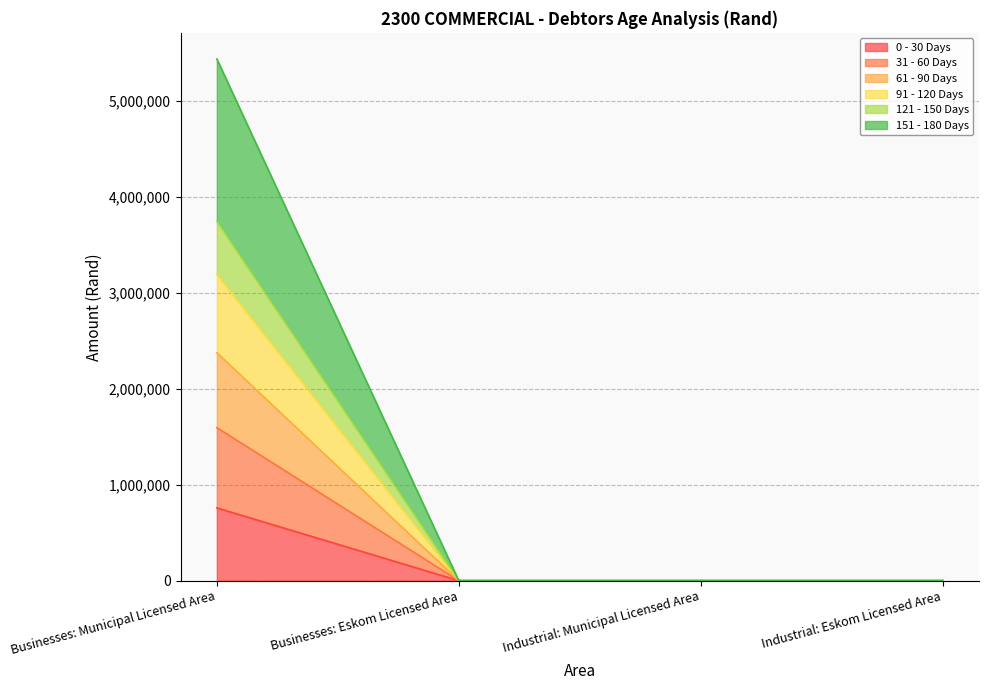

Reading right to left, transcribe all the data shown in this chart.

0 - 30 Days: Industrial: Eskom Licensed Area=0	Industrial: Municipal Licensed Area=0	Businesses: Eskom Licensed Area=0	Businesses: Municipal Licensed Area=758888
31 - 60 Days: Industrial: Eskom Licensed Area=0	Industrial: Municipal Licensed Area=0	Businesses: Eskom Licensed Area=0	Businesses: Municipal Licensed Area=1596035
61 - 90 Days: Industrial: Eskom Licensed Area=0	Industrial: Municipal Licensed Area=0	Businesses: Eskom Licensed Area=0	Businesses: Municipal Licensed Area=2377500
91 - 120 Days: Industrial: Eskom Licensed Area=0	Industrial: Municipal Licensed Area=0	Businesses: Eskom Licensed Area=0	Businesses: Municipal Licensed Area=3193635
121 - 150 Days: Industrial: Eskom Licensed Area=0	Industrial: Municipal Licensed Area=0	Businesses: Eskom Licensed Area=0	Businesses: Municipal Licensed Area=3748734
151 - 180 Days: Industrial: Eskom Licensed Area=0	Industrial: Municipal Licensed Area=0	Businesses: Eskom Licensed Area=0	Businesses: Municipal Licensed Area=5440857